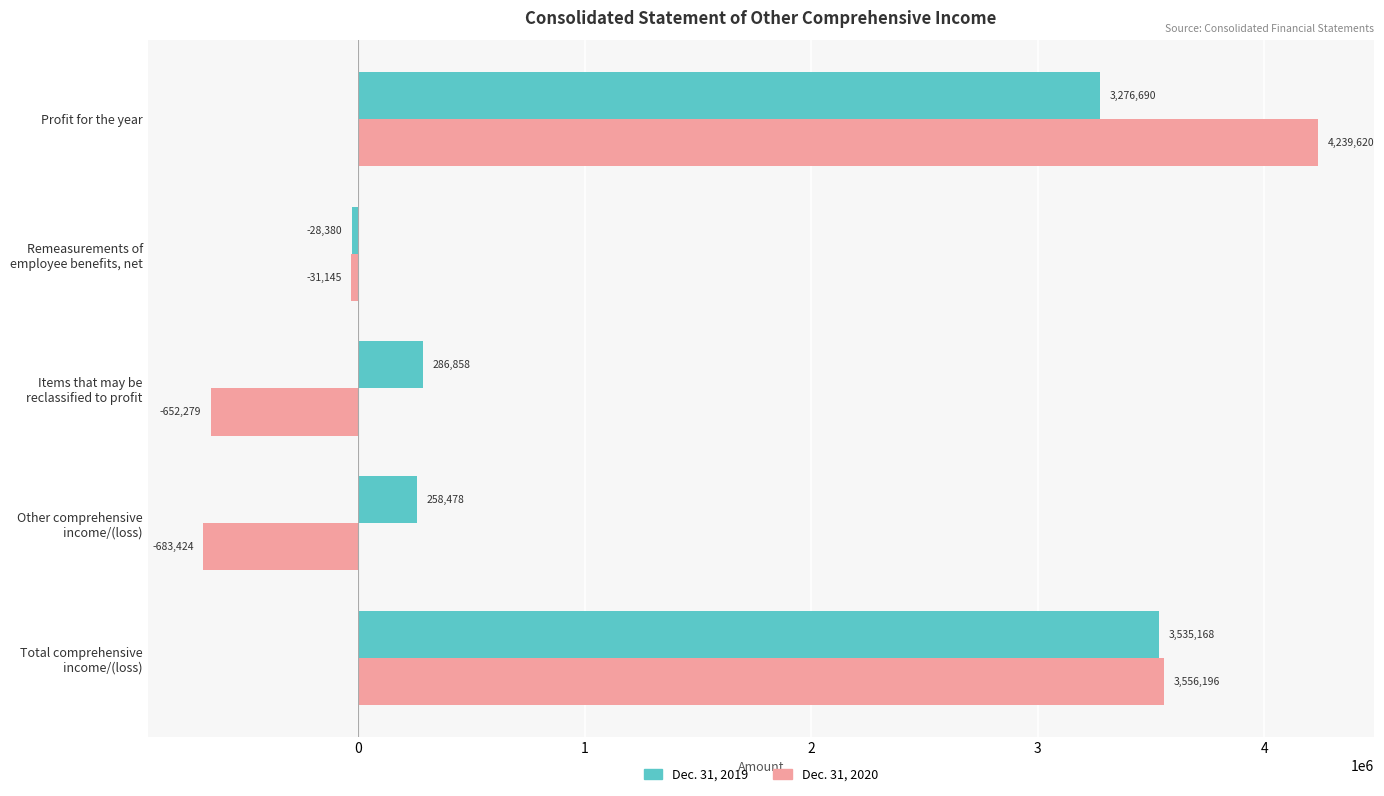

What is the sum of all Dec. 31, 2020 values?

6428968